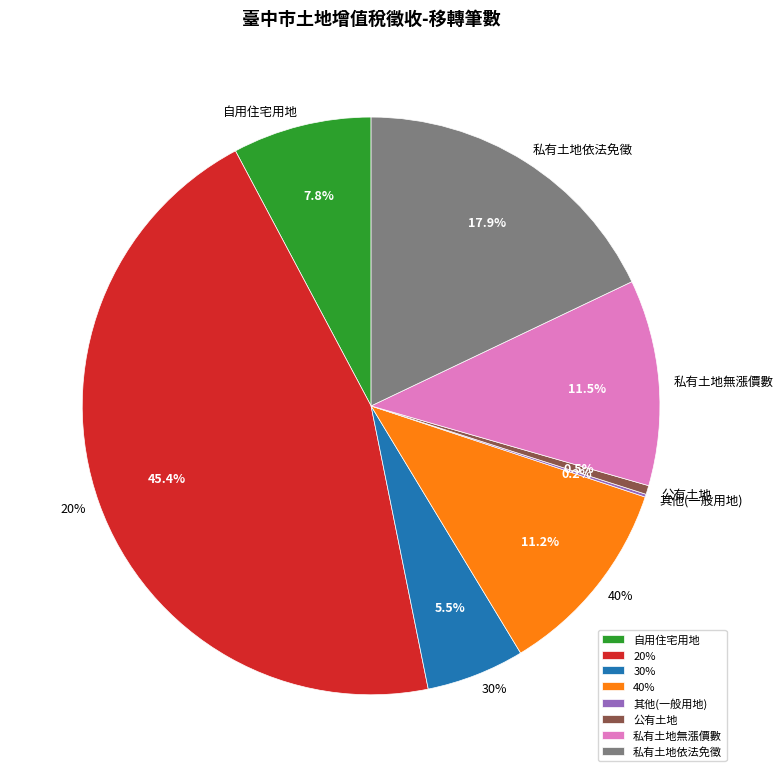

How many segments does this pie chart have?

8